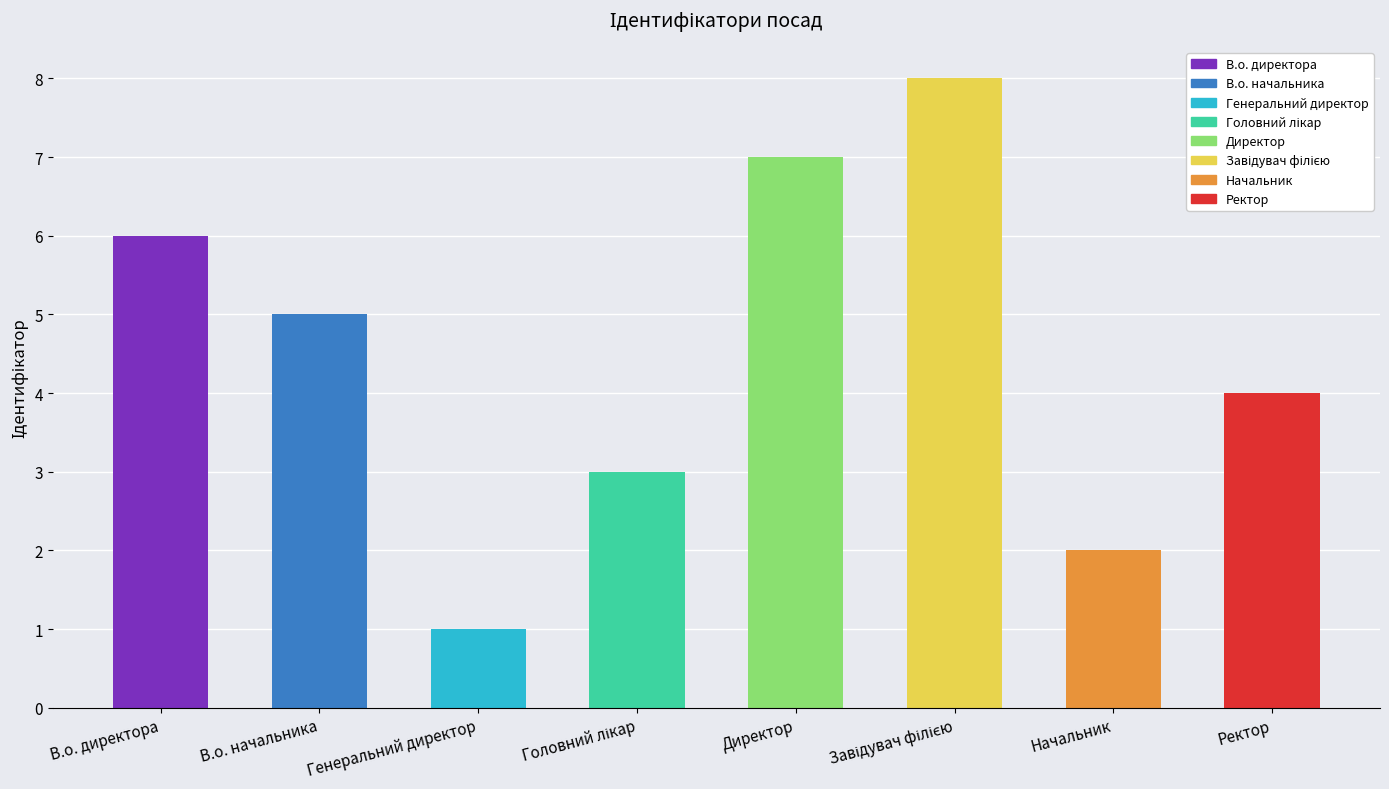

How many data points does each series have?

8